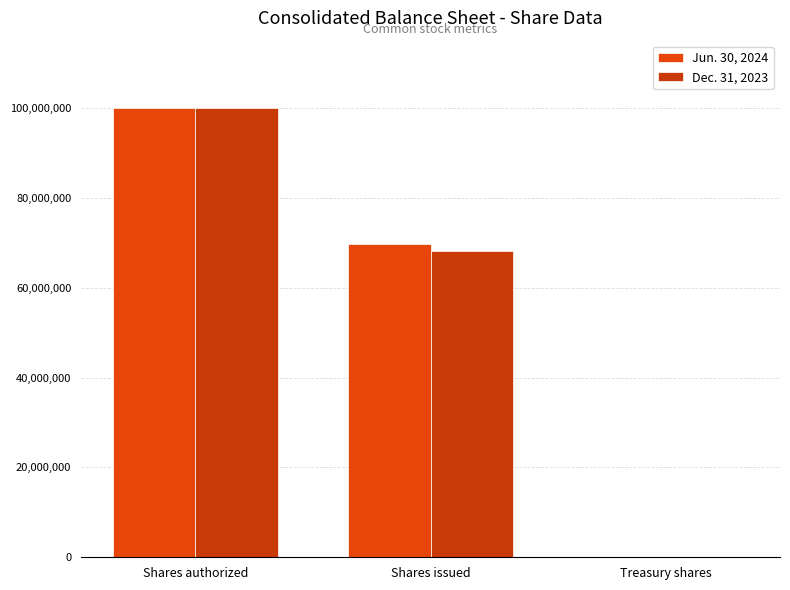

At how many categories does at least one series exceed 5153491?

2